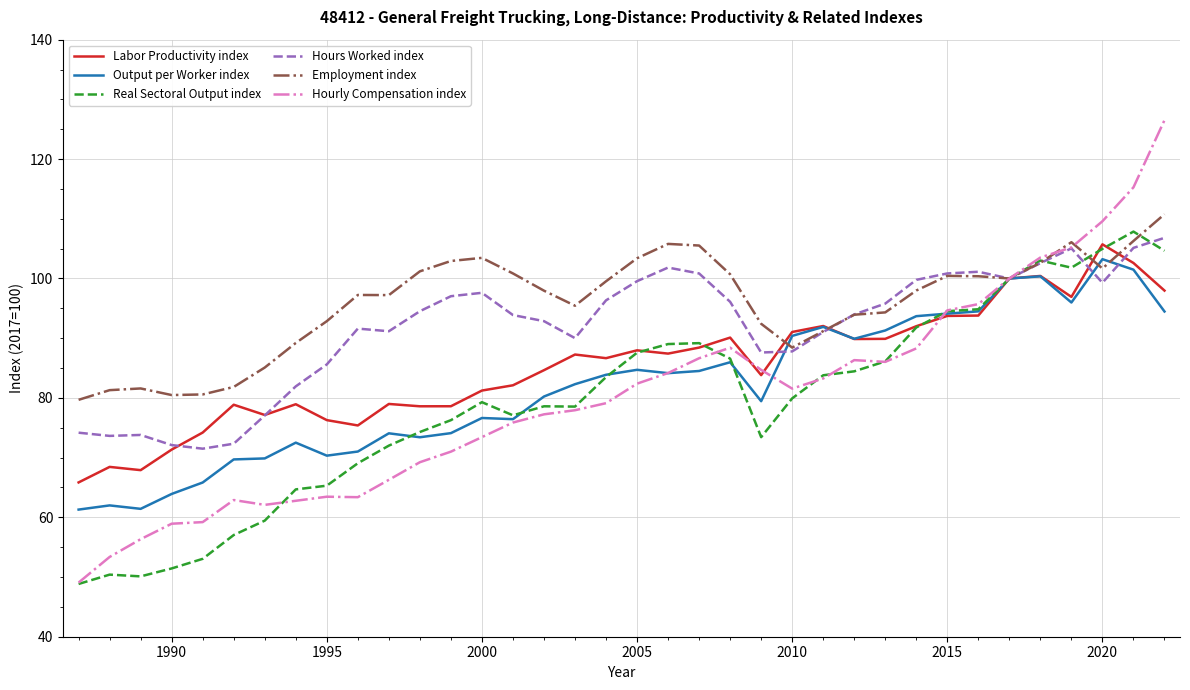

What is the maximum value for Output per Worker index?

103.2